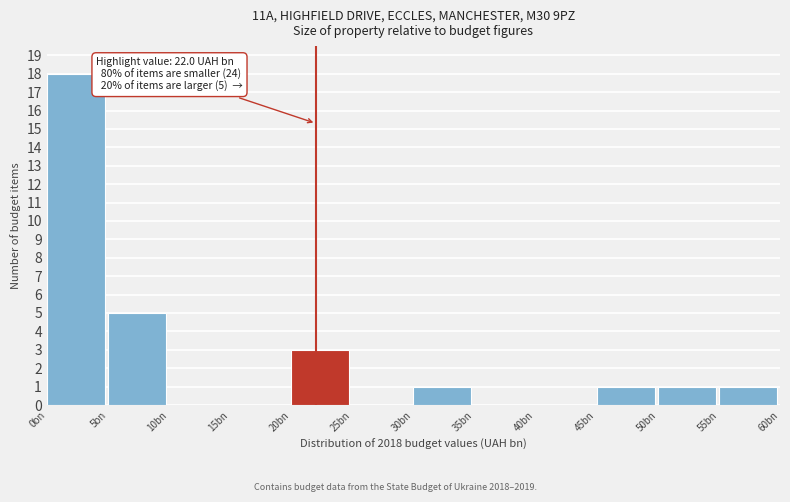

Reading left to right, list all the values displayed in this chart.

0bn=18	5bn=5	10bn=0	15bn=0	20bn=3	25bn=0	30bn=1	35bn=0	40bn=0	45bn=1	50bn=1	55bn=1